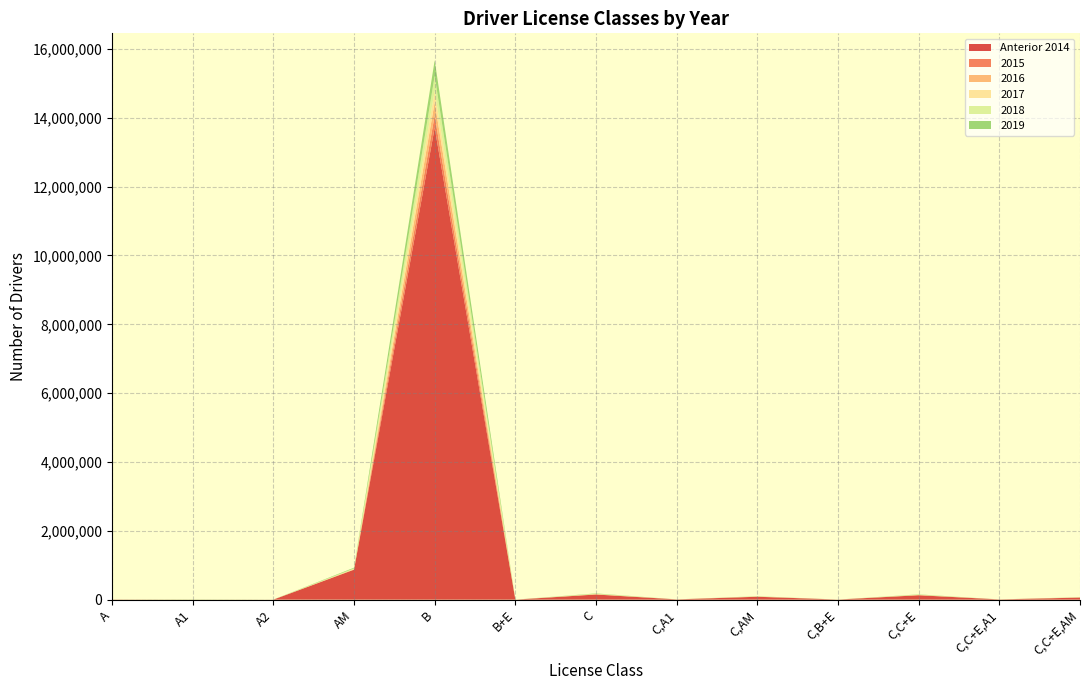

Reading right to left, extract all data points from this chart.

Anterior 2014: 59035	6033	127116	2187	83617	6758	148678	117	13714366	870316	432	896	4410
2015: 2102	114	3060	73	1744	91	2992	5	352615	4505	188	204	121
2016: 2907	171	5158	119	3744	205	6580	4	388317	6763	235	305	169
2017: 2338	142	4572	117	2849	168	5591	1	333034	10241	266	304	238
2018: 2756	202	6529	147	3710	240	7916	1	434622	17326	438	847	435
2019: 2501	186	6618	188	3727	283	9169	2	449091	19826	914	4517	915